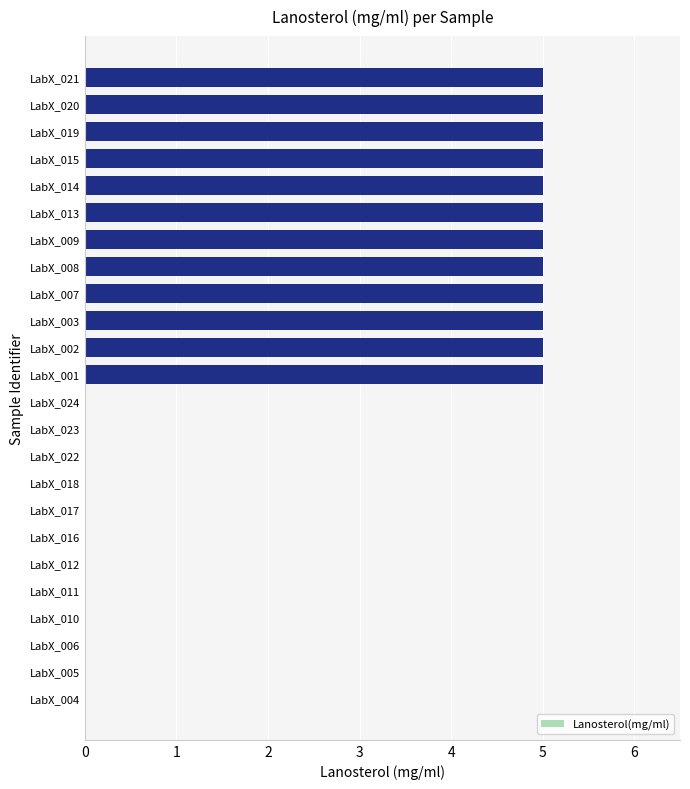

The chart shows a value of 0 at LabX_004. True or false?

True